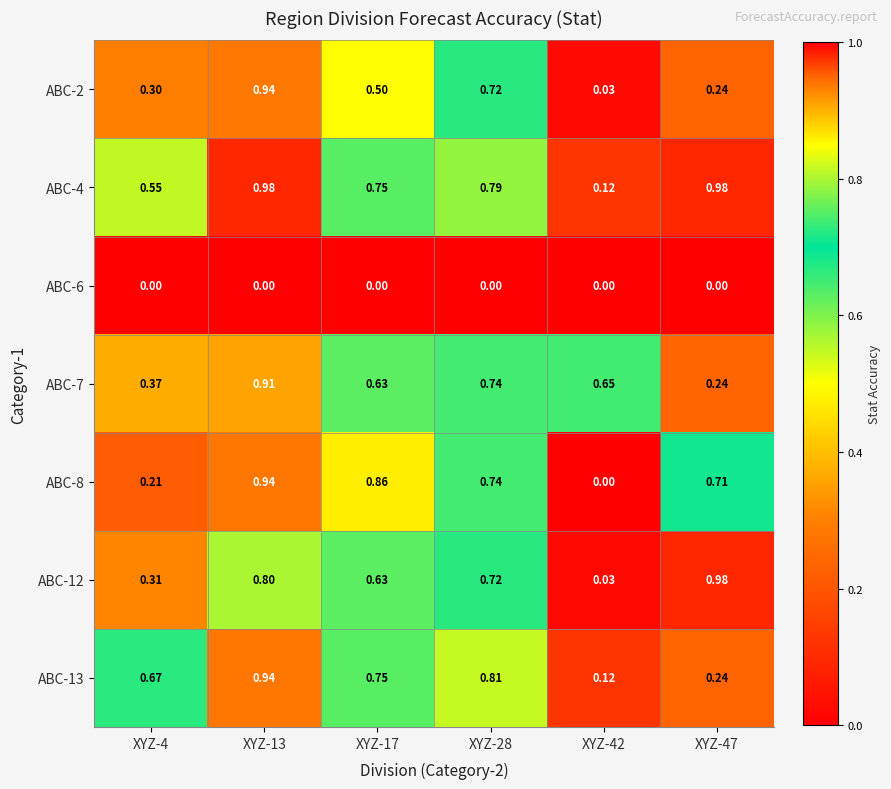

Which series has the largest total across all categories?

ABC-4